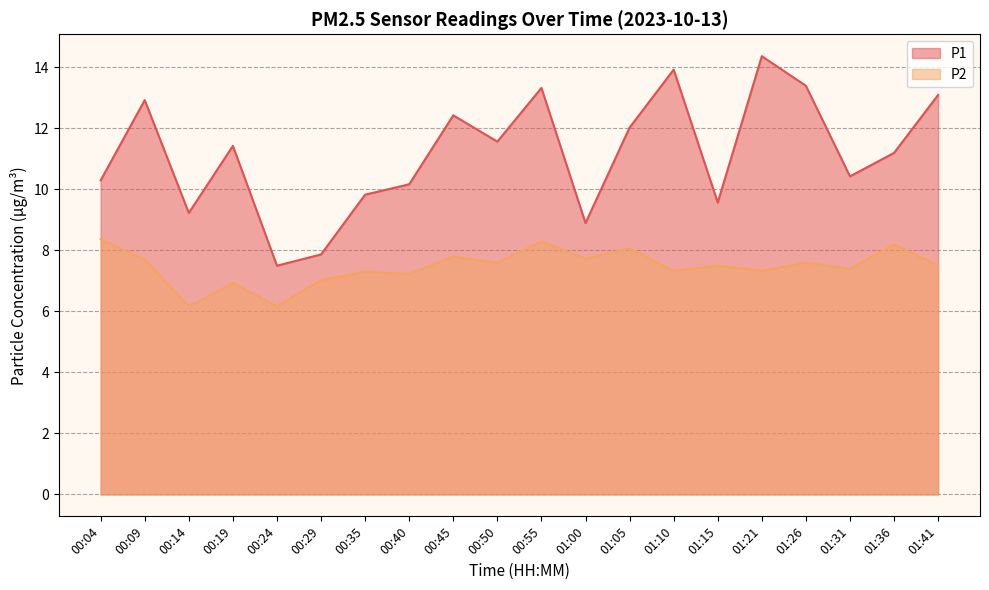

What is the spread (max minus min) of values at 00:19?

4.5